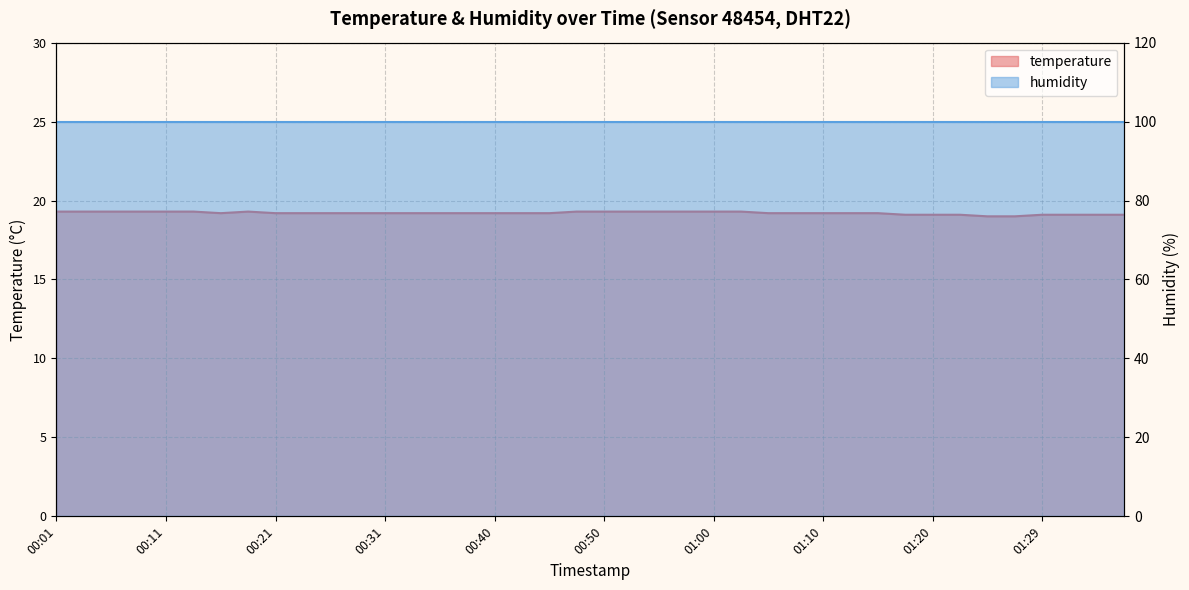

True or false: the data shows 19.2 at 00:16.

True